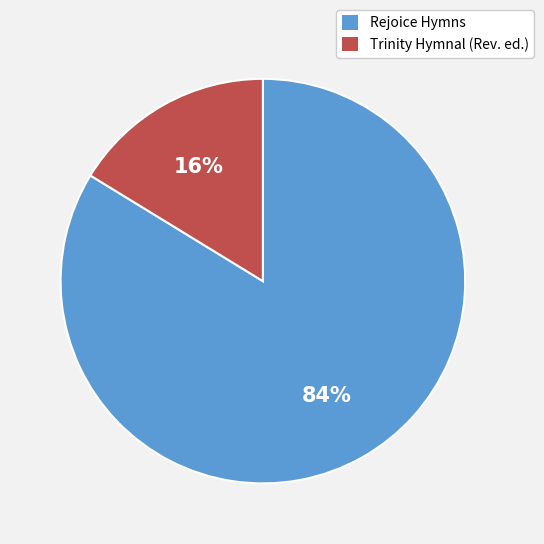

What percentage is the Trinity Hymnal (Rev. ed.) slice, to the nearest percent?

16%